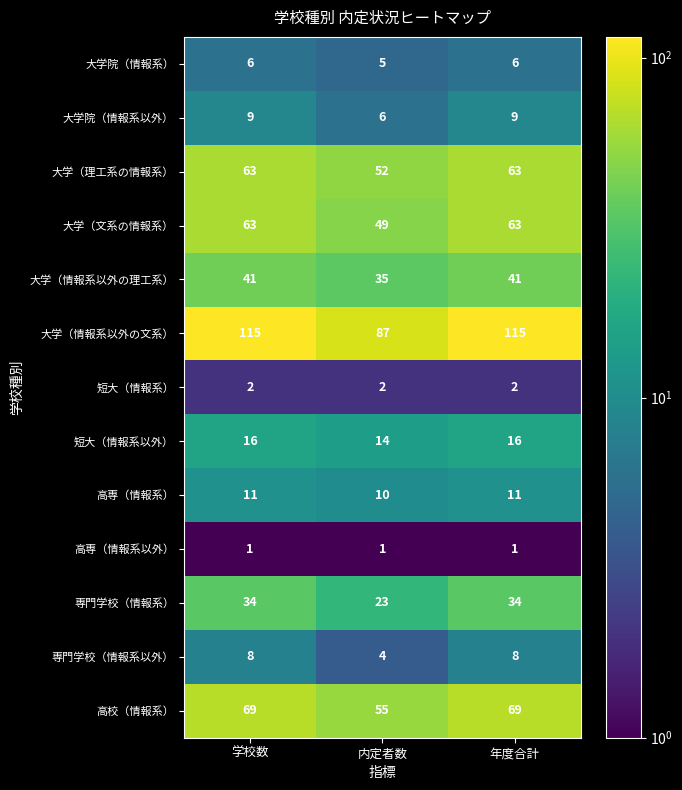

How many 大学院（情報系以外） values are between 6 and 9?

3